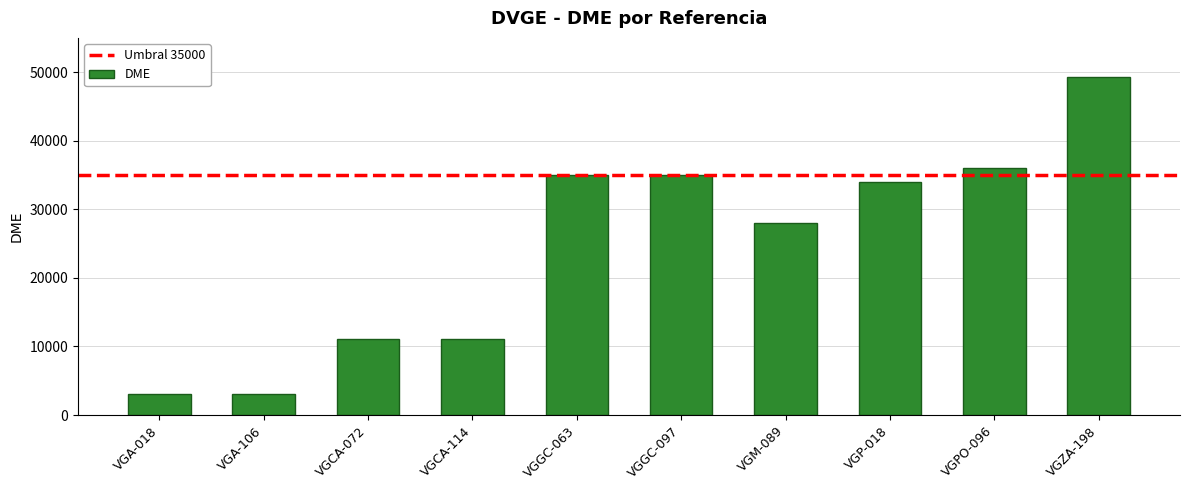

What is the label of the 4th bar from the left?

VGCA-114